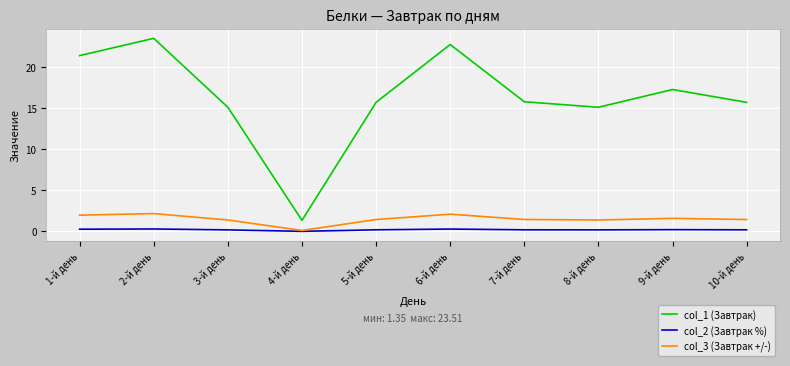

What is the minimum value for col_1 (Завтрак)?

1.4